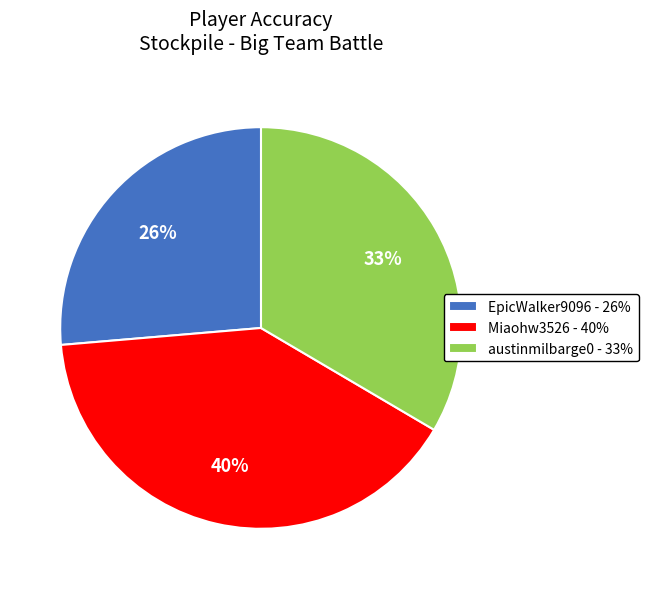

Does austinmilbarge0 represent more than half of the total?

No